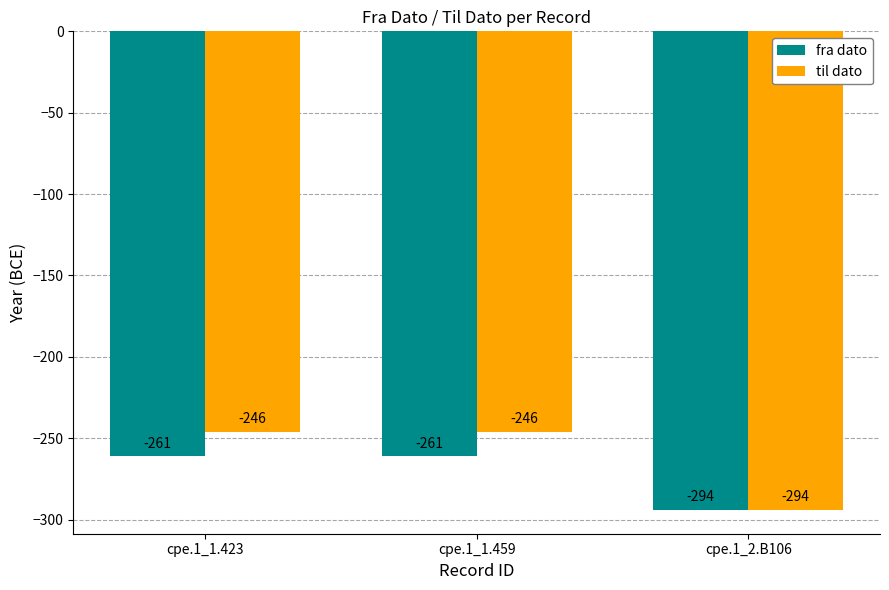

What is the approximate value of fra dato at cpe.1_2.B106, to the nearest 10?

-290